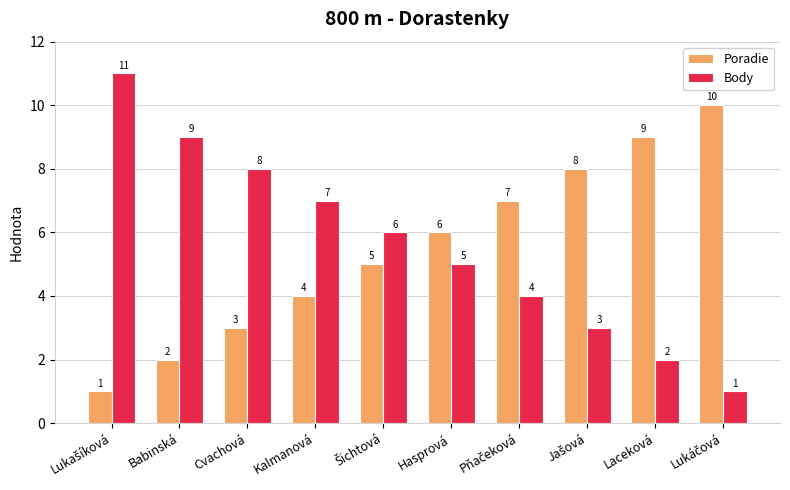

What is the total value across all series at Cvachová?

11